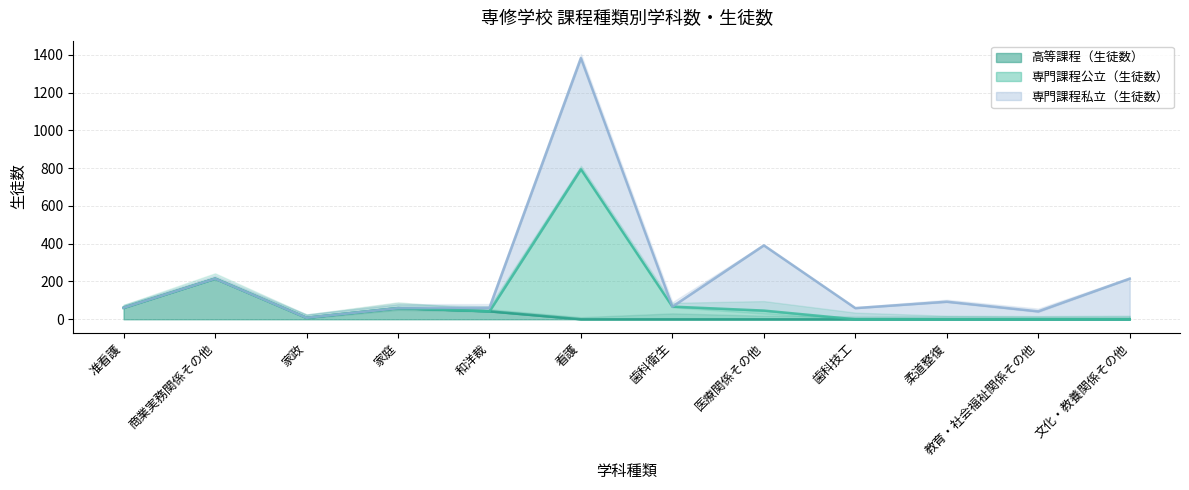

What is the highest value of the 高等課程（生徒数） series?

215